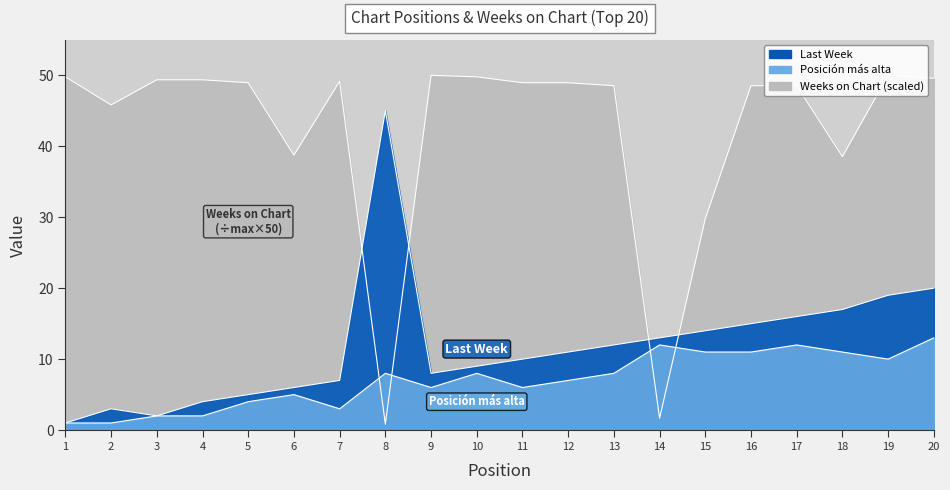

What are all the series names shown in the legend?

Last Week, Posicion mas alta, Weeks on Chart